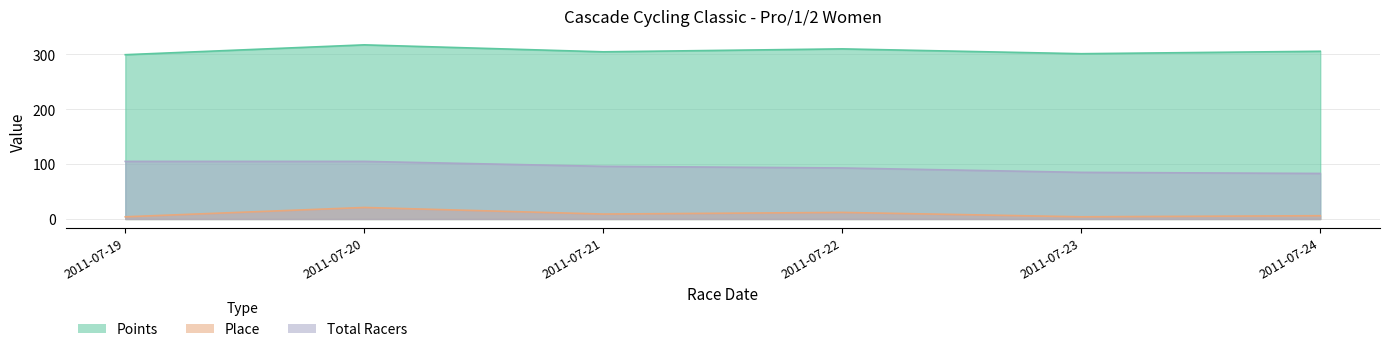

True or false: Place and Total Racers cross at least once.

False